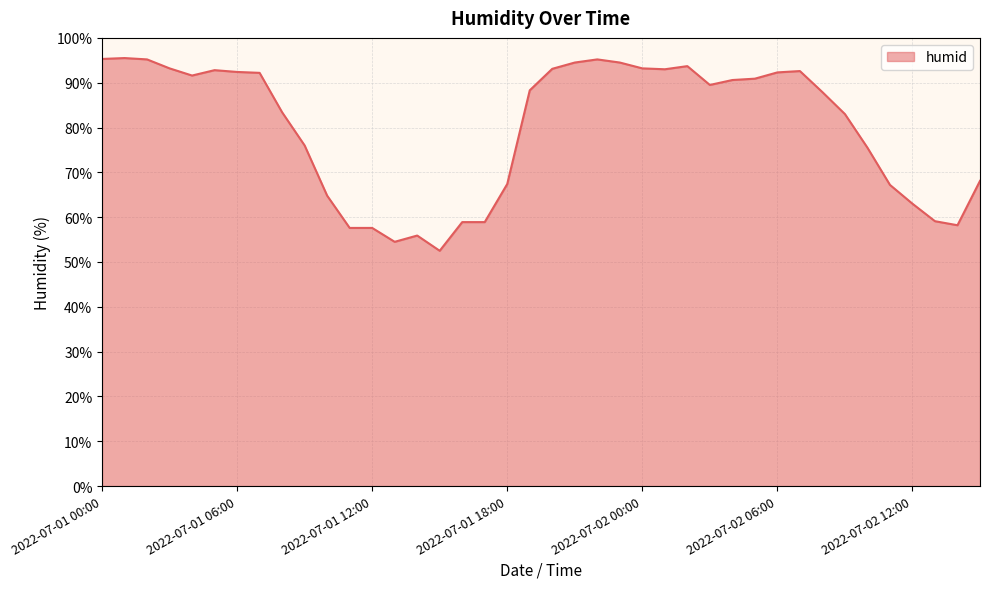

What is the greatest value displayed?

95.5